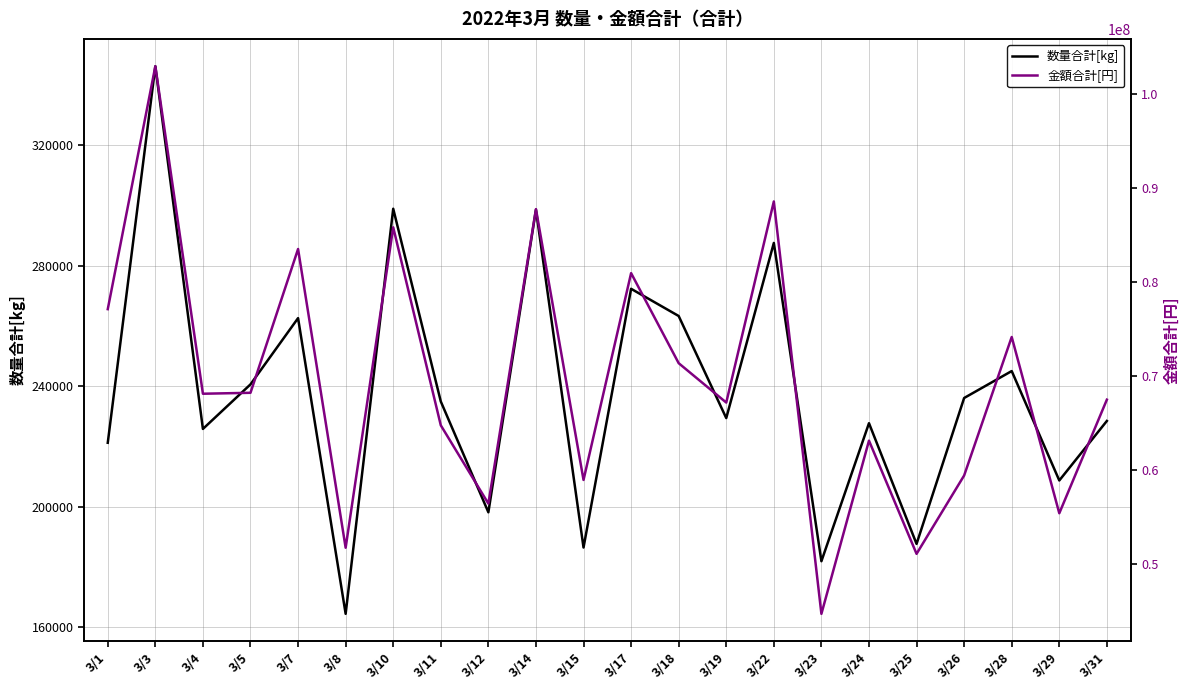

How many data points does each series have?

22